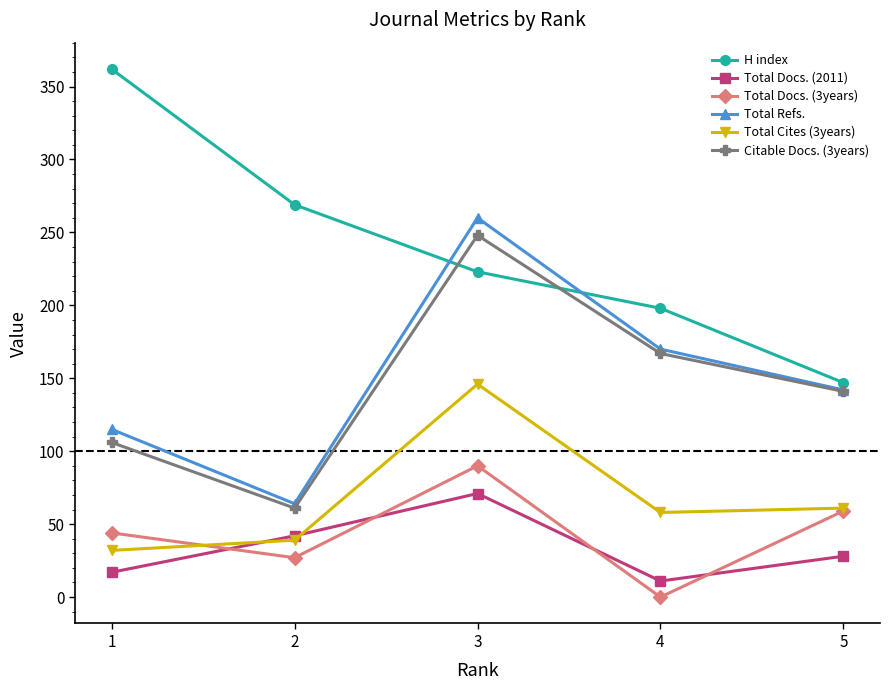

What is the value of the Total Docs. (2011) point at the 1st from the left?

17